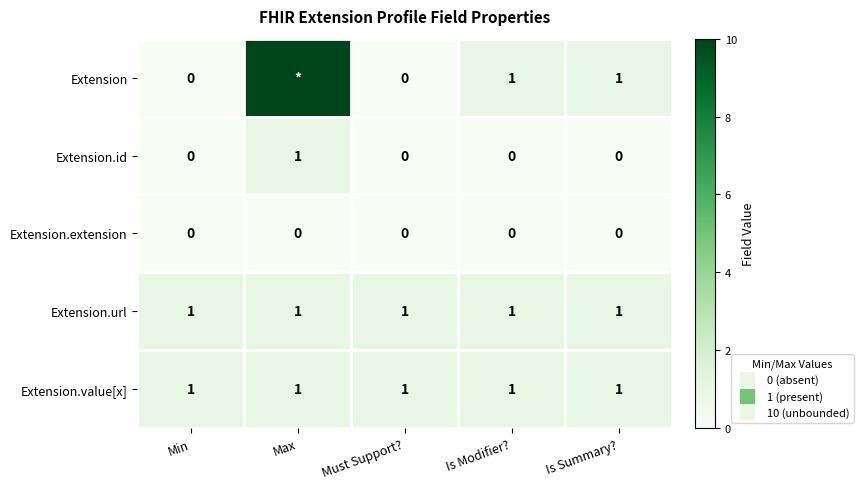

The Extension.id series shows 0 at Is Summary?. True or false?

True